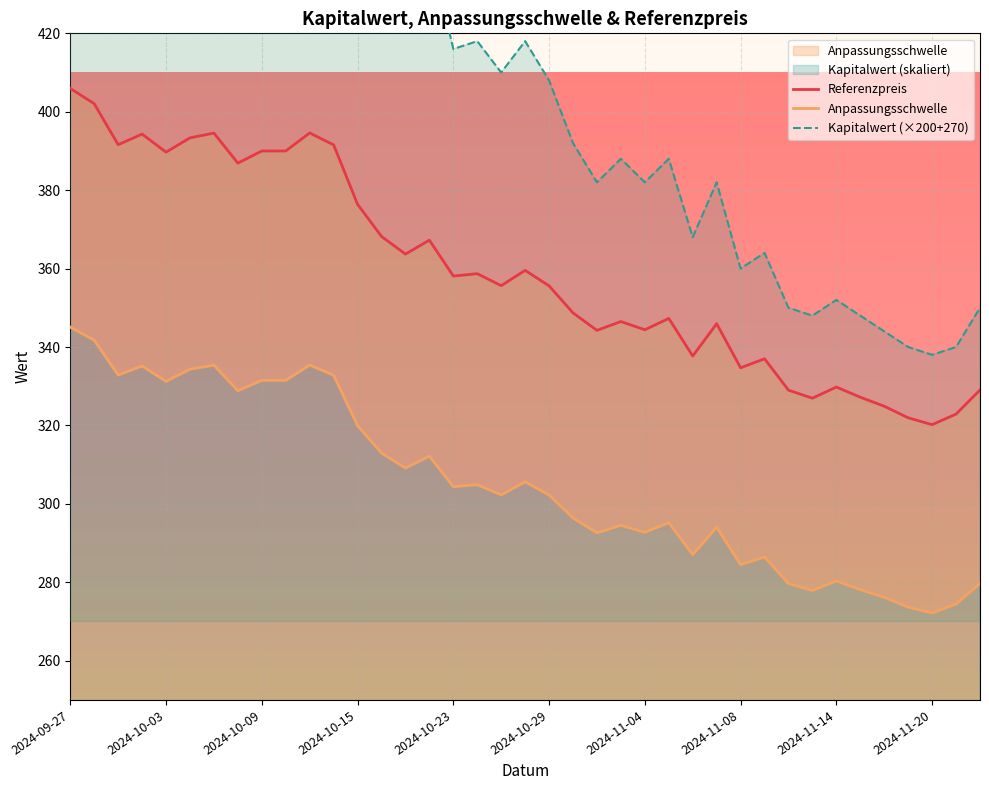

In Kapitalwert (×200+270), how many points are higher than both neighbors (excluding endpoints)?

11